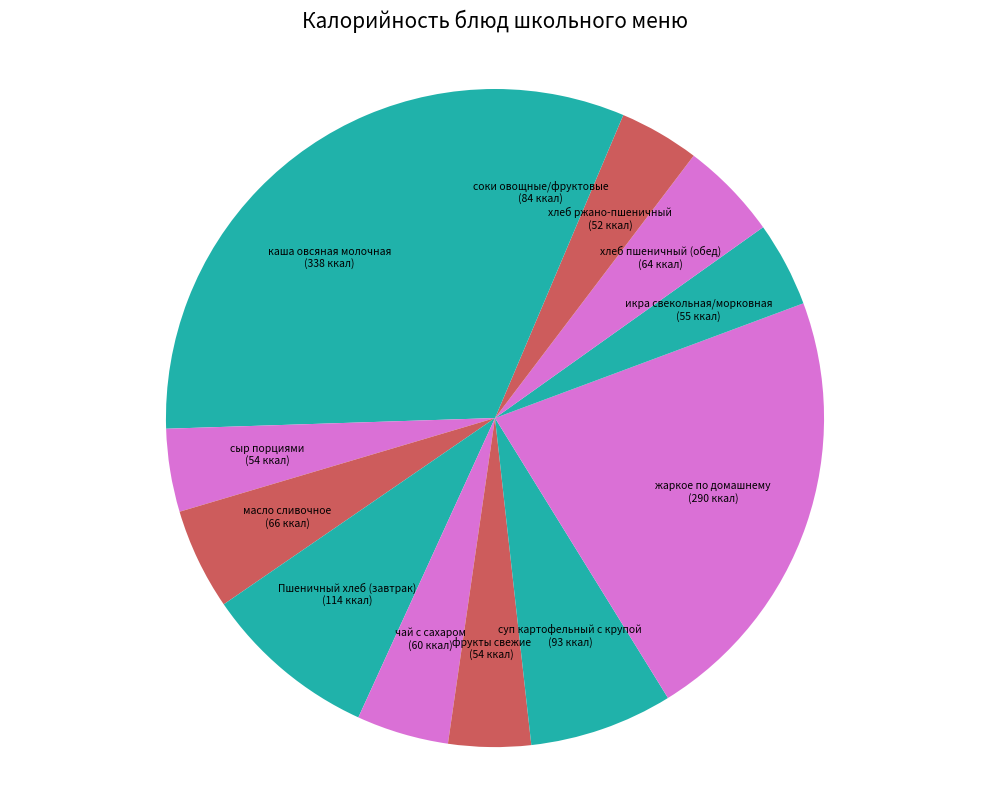

How many slices are in this pie chart?

12